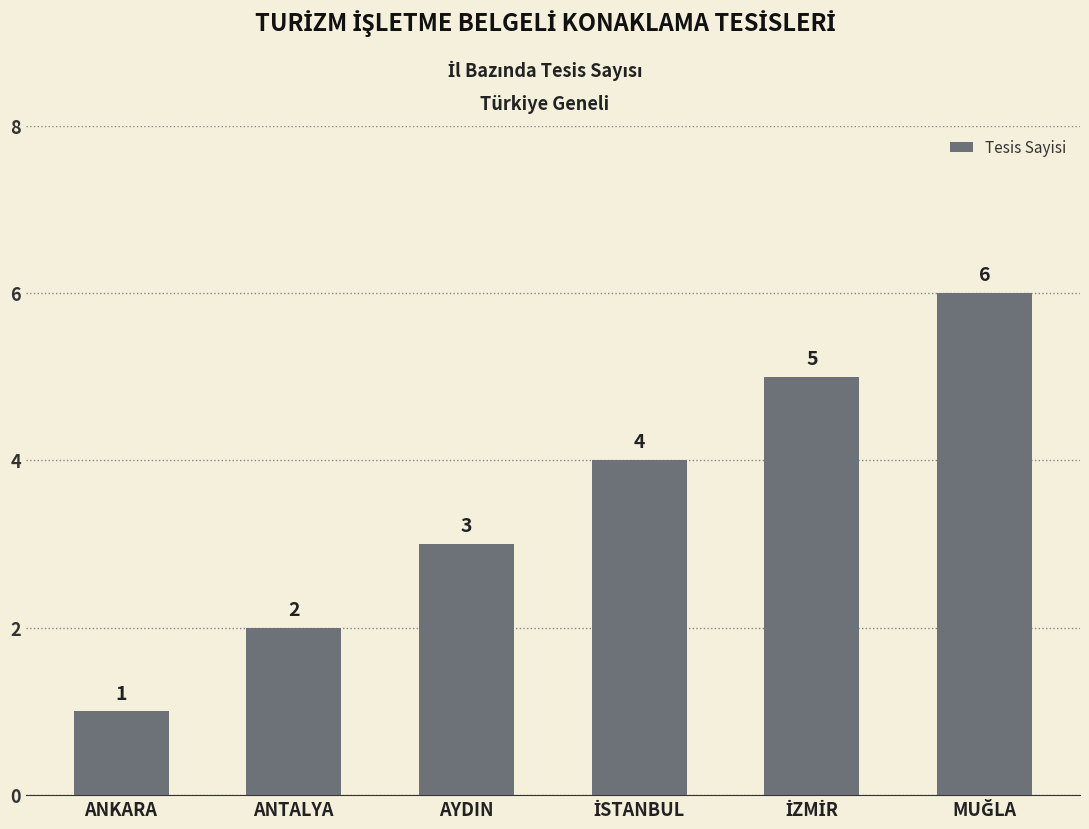

How many series are shown in this chart?

1